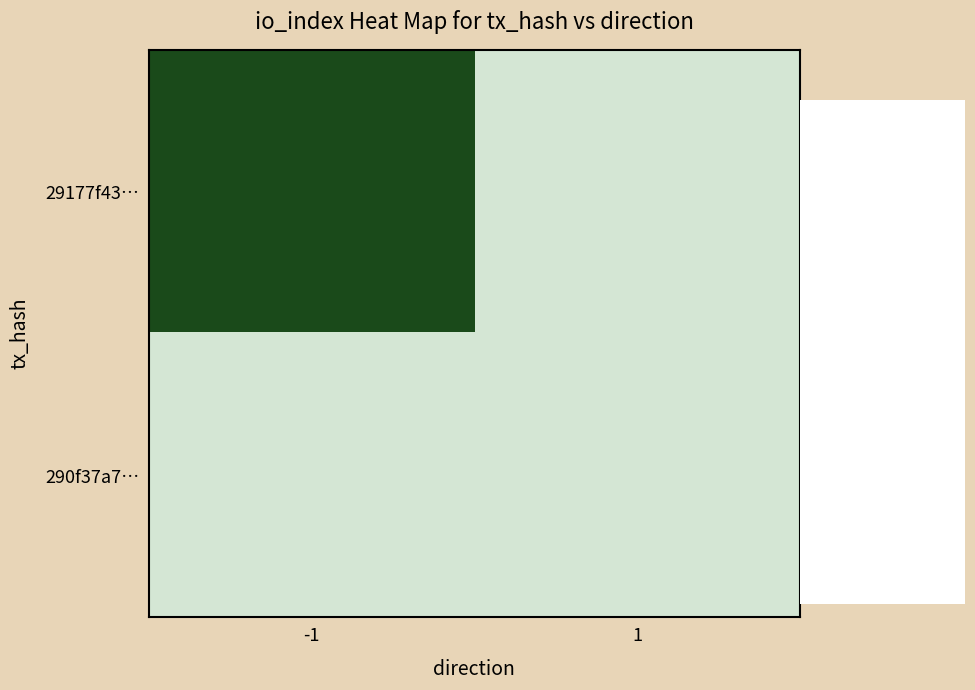

What is the total value across all series at -1?

3778